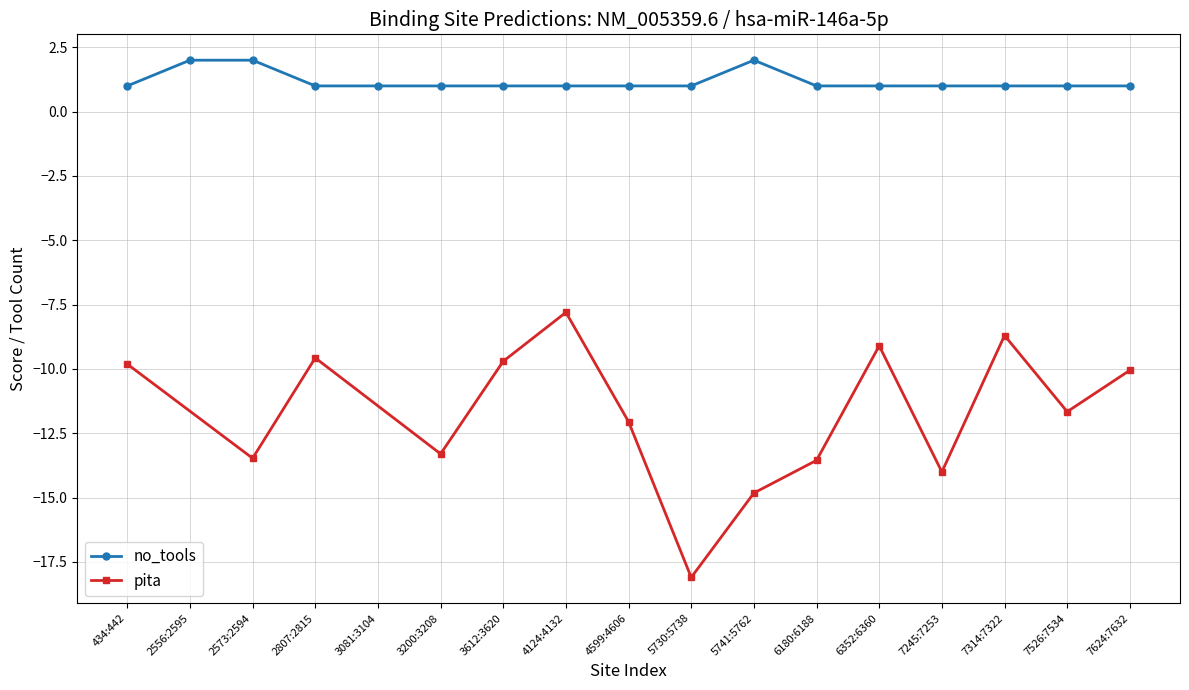

The chart shows a value of 5 at 8. True or false?

False